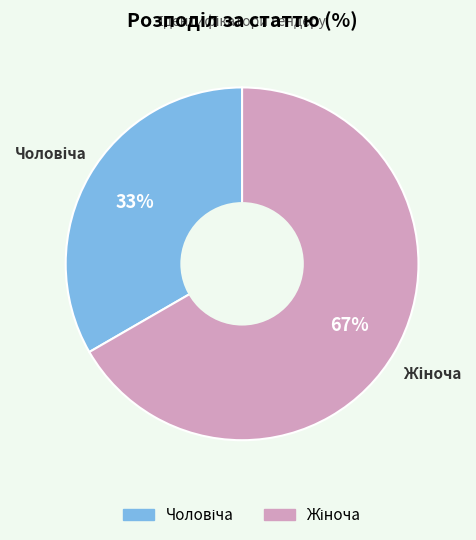

To the nearest percent, what is the average slice percentage?

50%